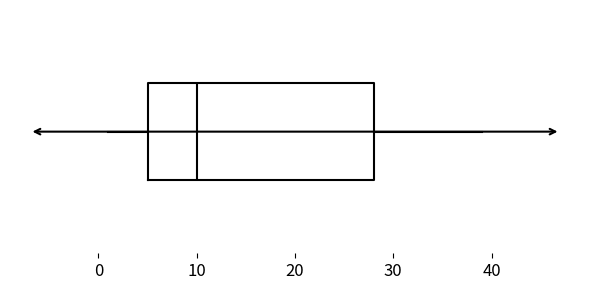

Transcribe this box plot: give where the median line is, the range the box spans, and where the two whiskers end, as read against the x-axis. The values are not printed on the chart, so give them approximately, as read against the axis.

median 10, box 5 to 28, whiskers 1 to 39